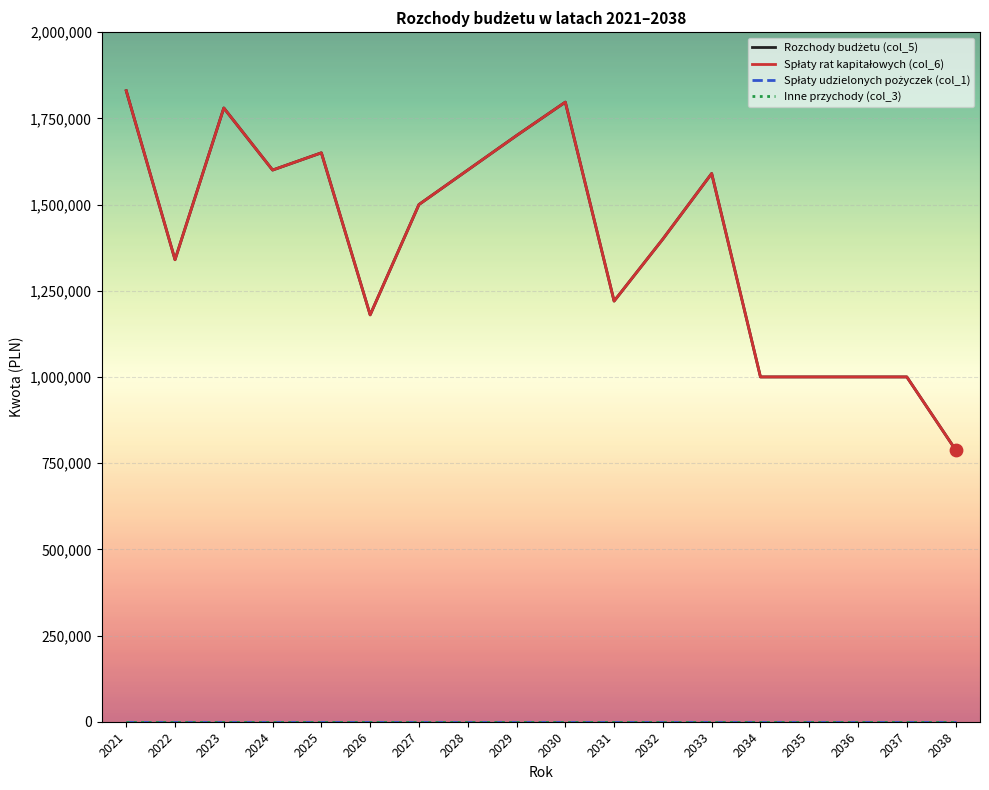

Is this an area chart (filled region under the line)?

No